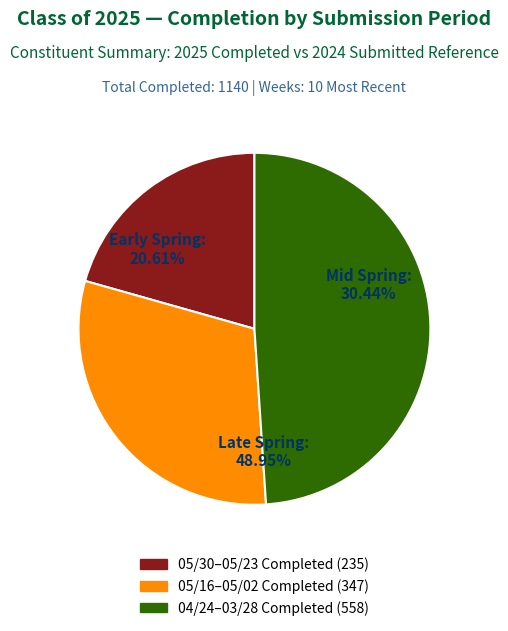

Does any single category account for the majority?

No